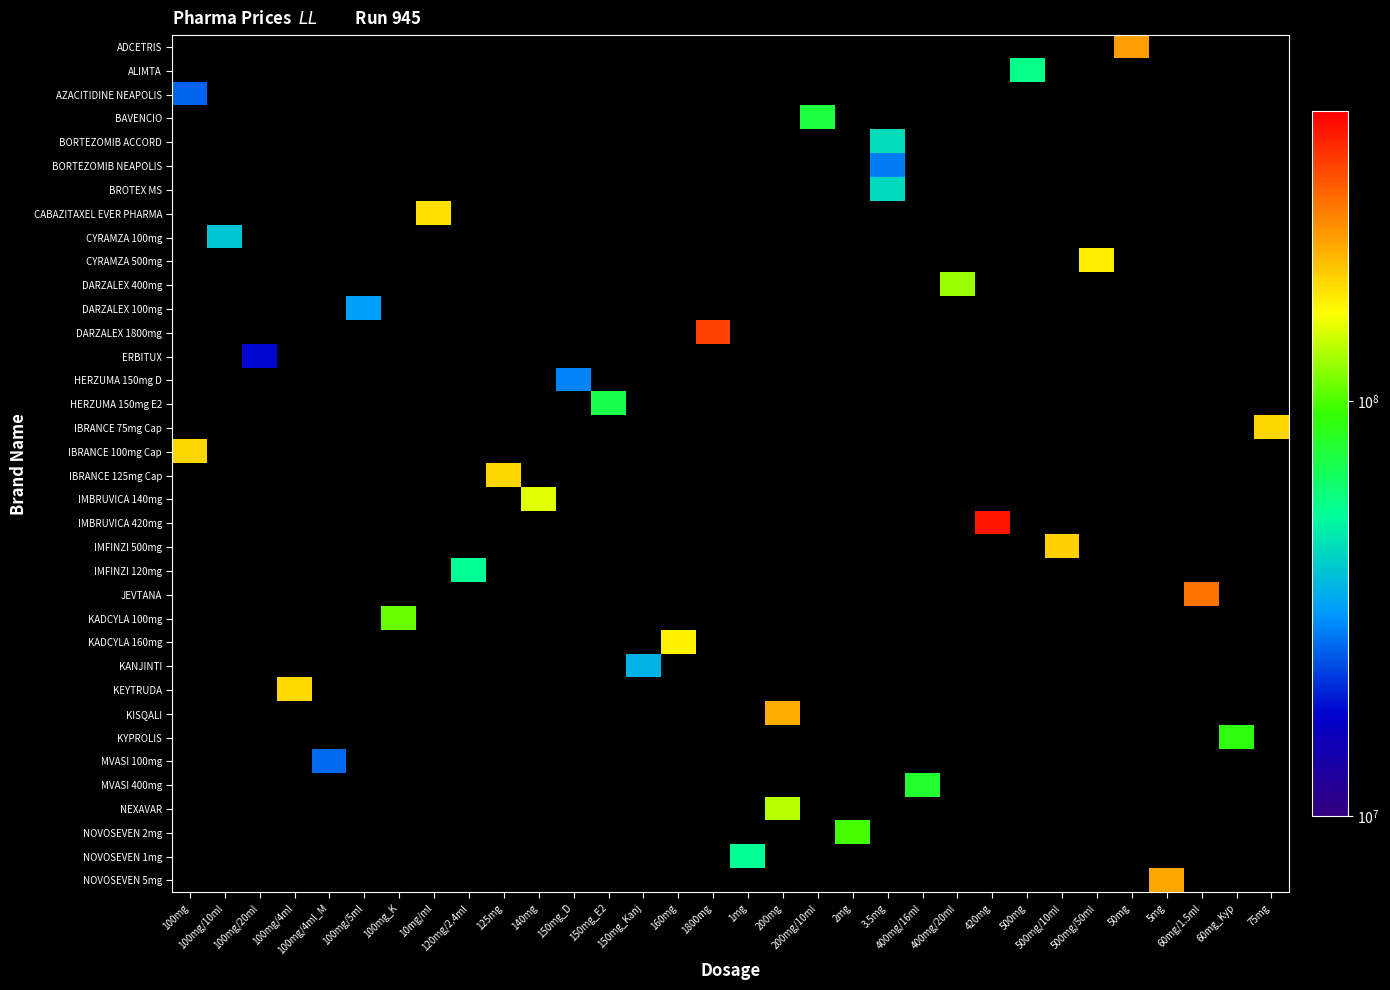

Which label corresponds to the smallest value in the chart?

100mg/20ml